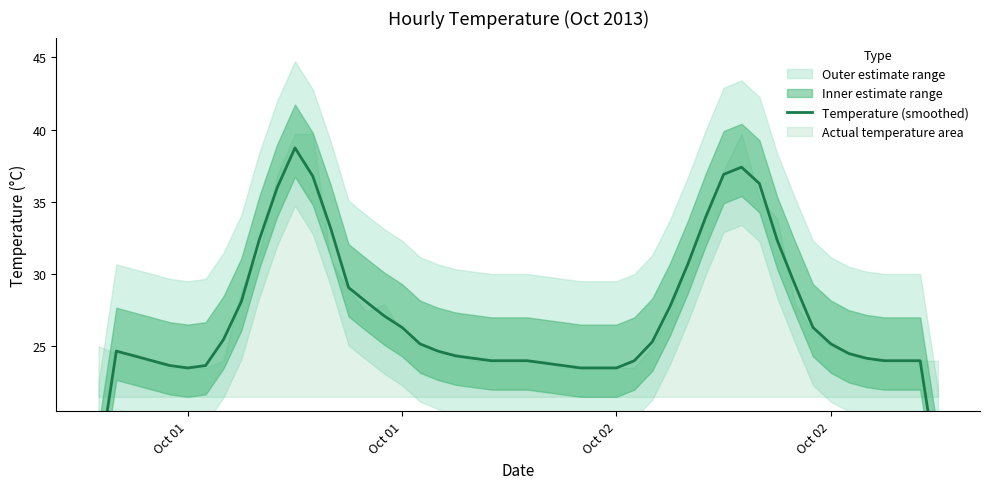

Where is daily_mean nearest to the value 26?

4